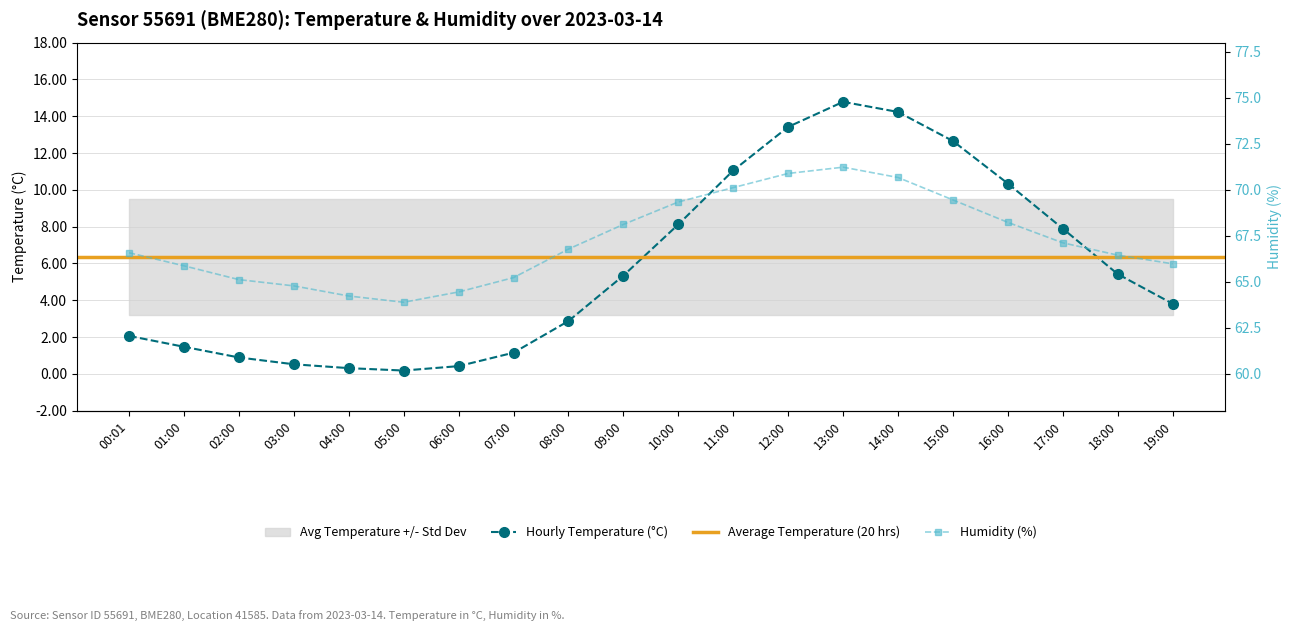

How many data points in Hourly Temperature (°C) are less than 5?

10